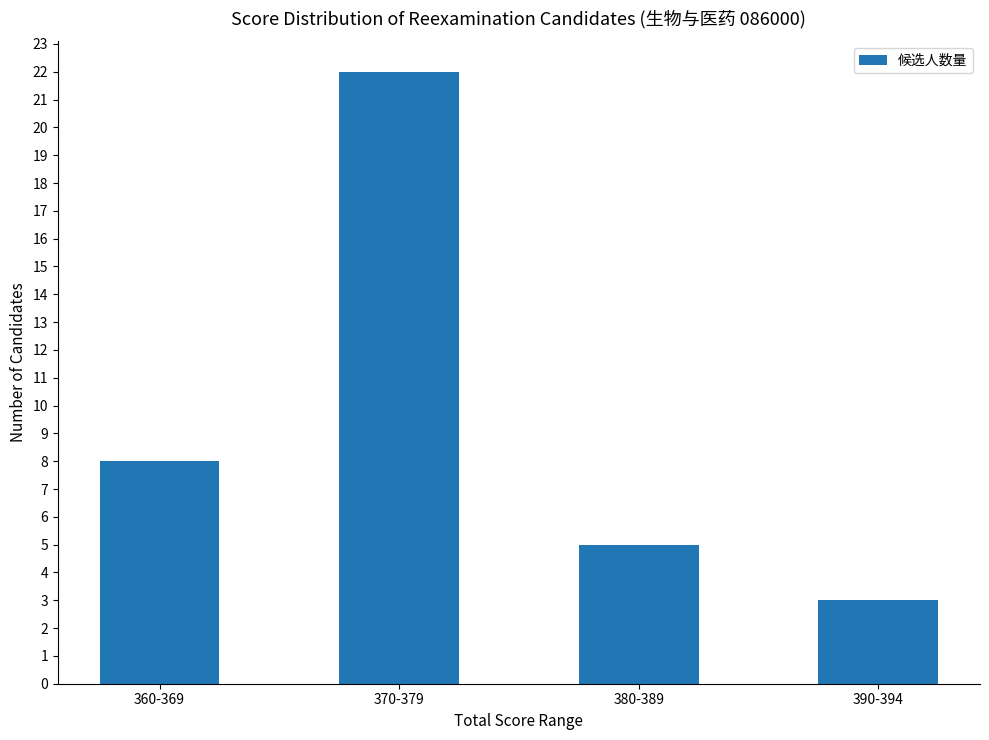

Reading left to right, what are all the values shown in this chart?

360-369=8	370-379=22	380-389=5	390-394=3